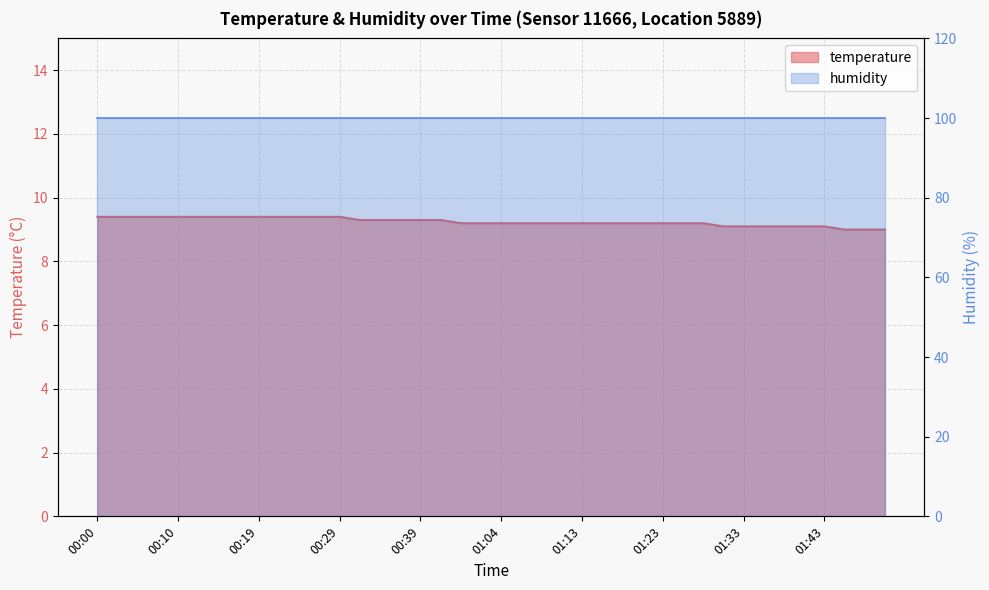

What position from the left is 01:18?

27